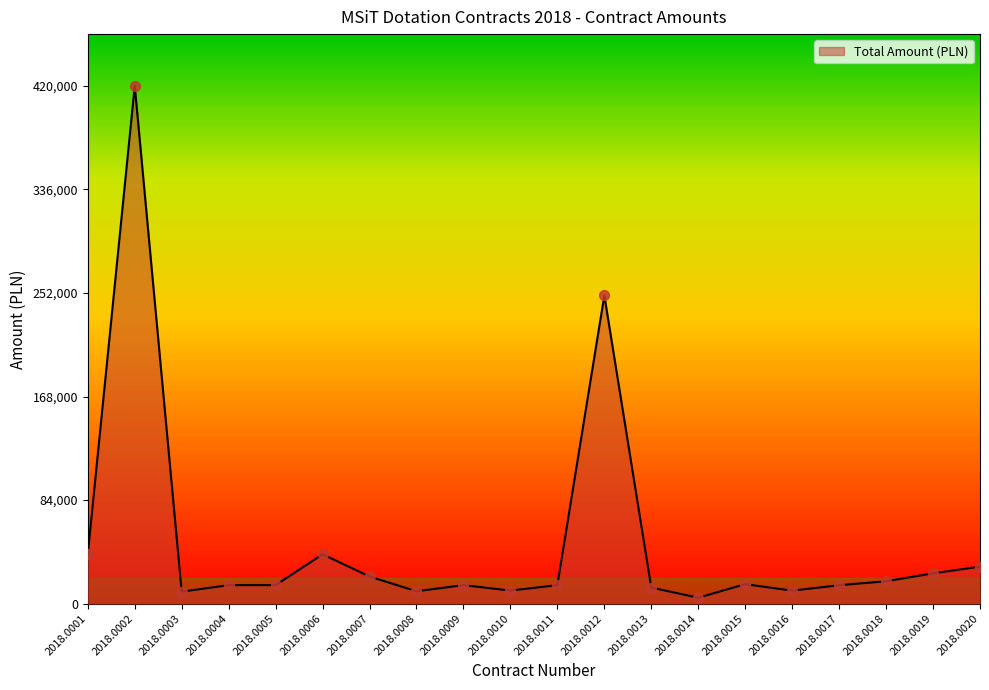

What is the change in value from 2018.0001 to 2018.0010?

-29450